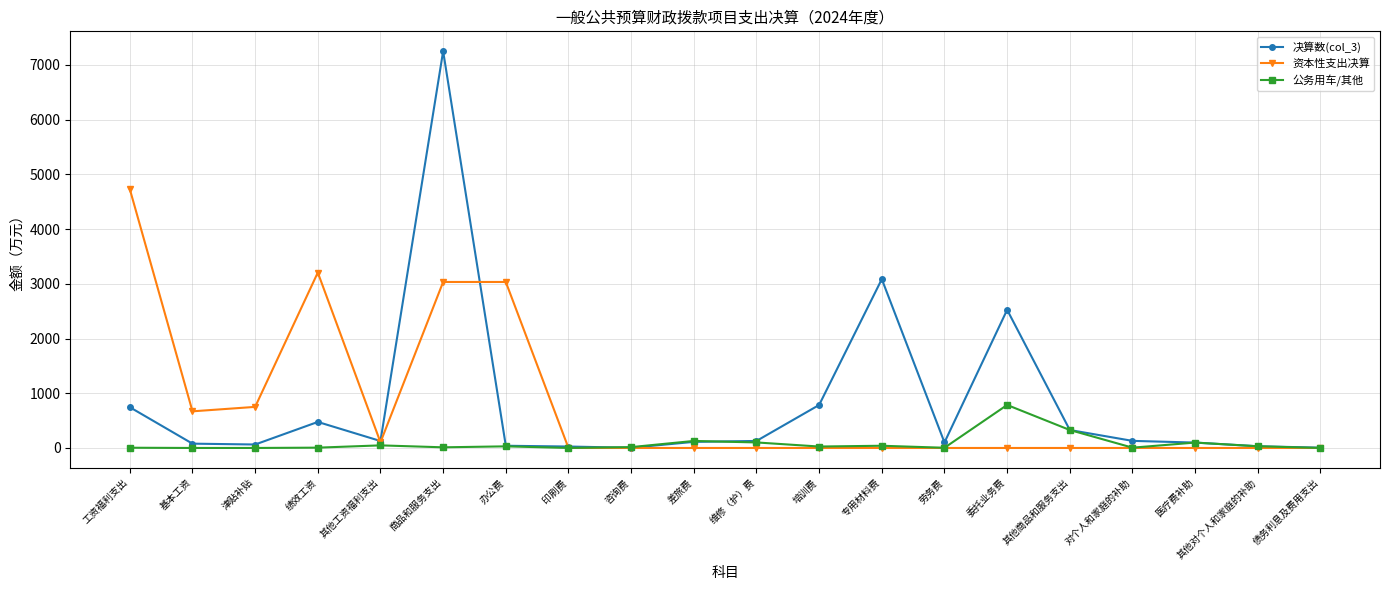

What is the minimum value for 决算数(col_3)?

3.7